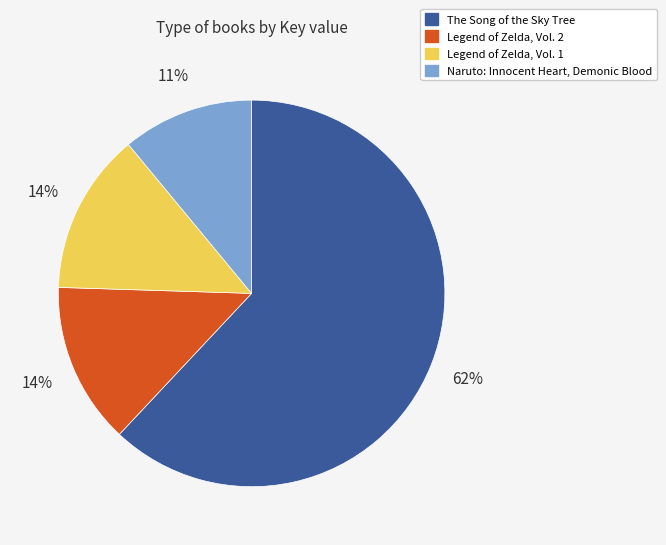

What is the largest slice in the pie chart?

The Song of the Sky Tree